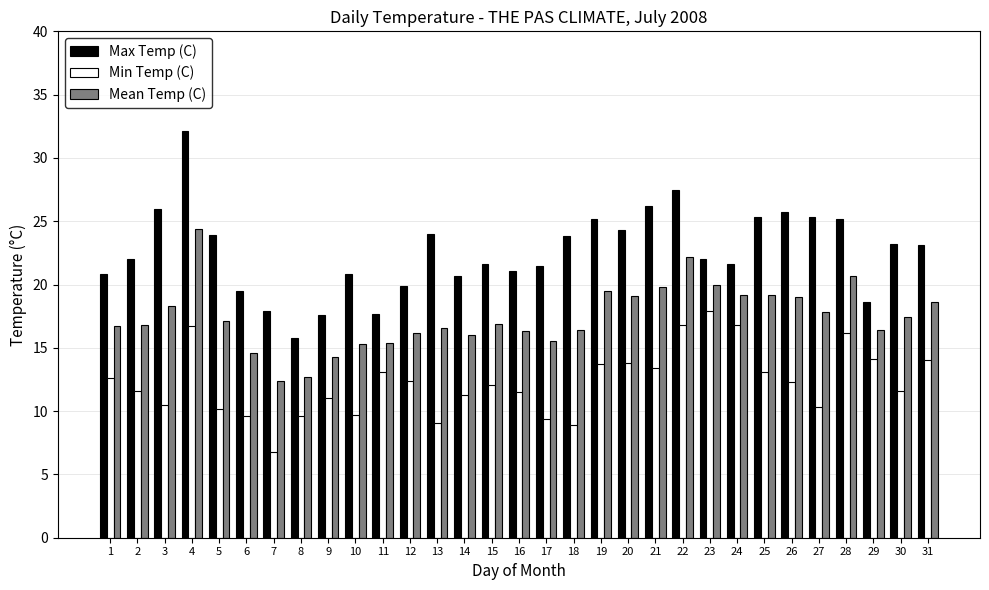

Is it true that Max Temp (C) equals 33.0 at 13?

False